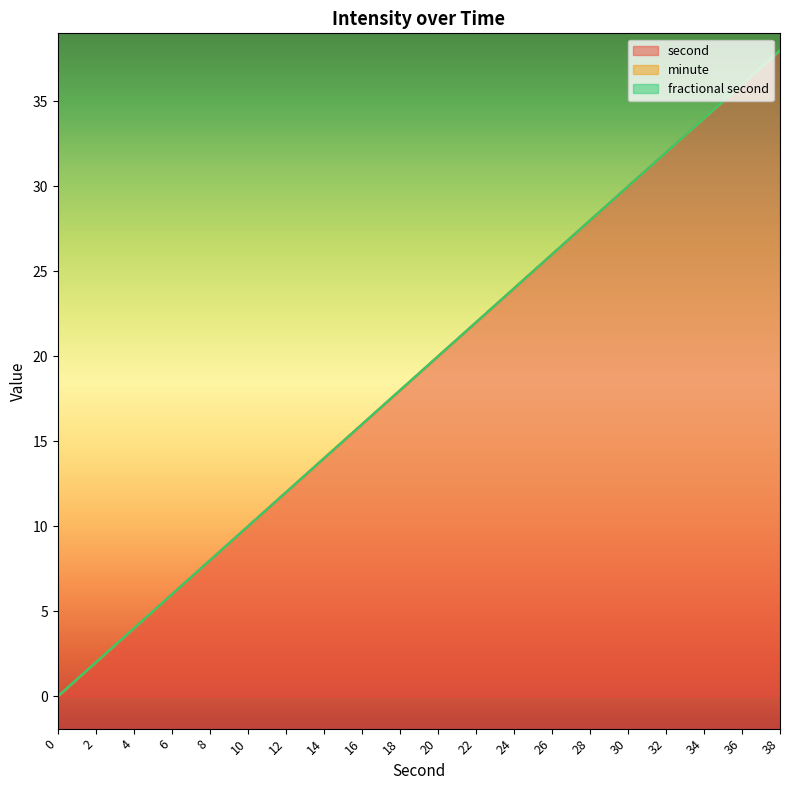

Is it true that fractional second equals 0 at 18?

True